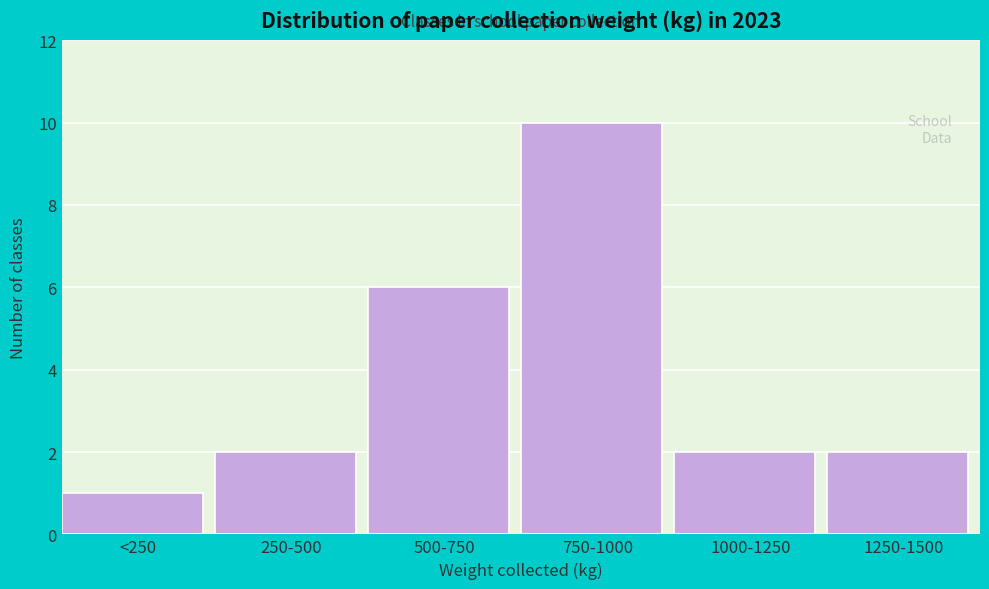

Reading left to right, extract all data points from this chart.

1	2	6	10	2	2